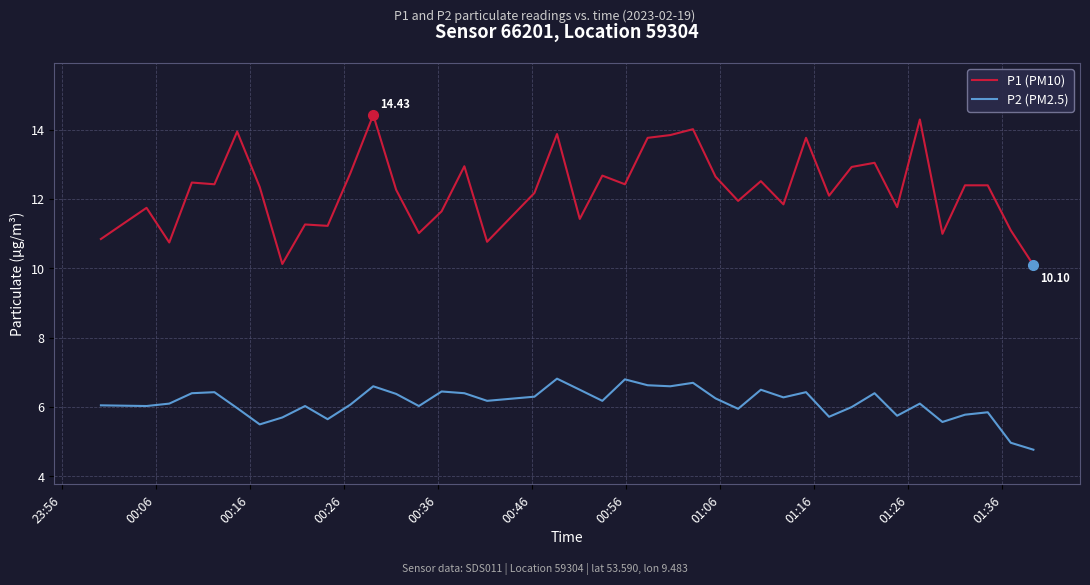

Which series has the widest spread of values?

P1 (PM10)